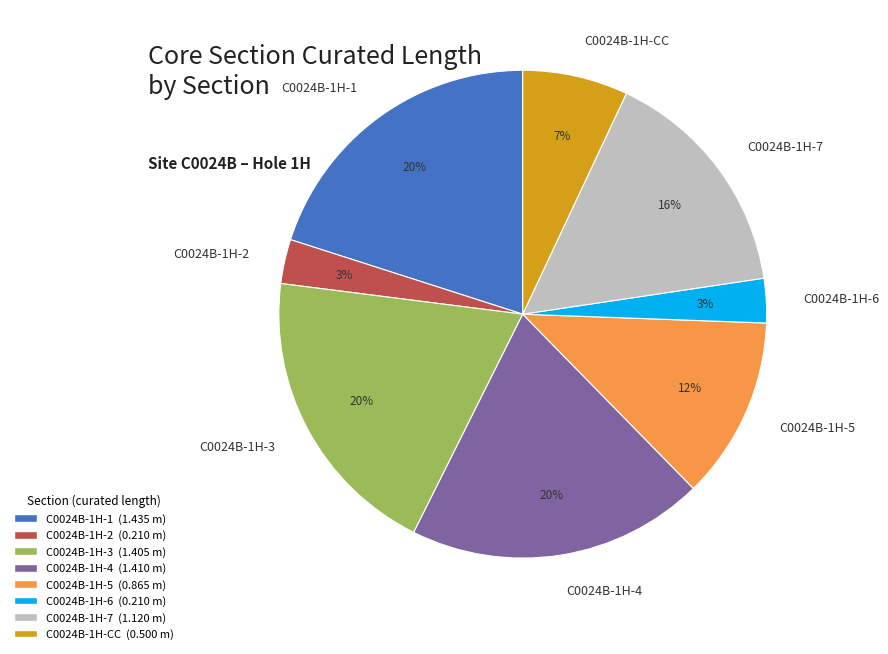

To the nearest percent, what is the average slice percentage?

12%